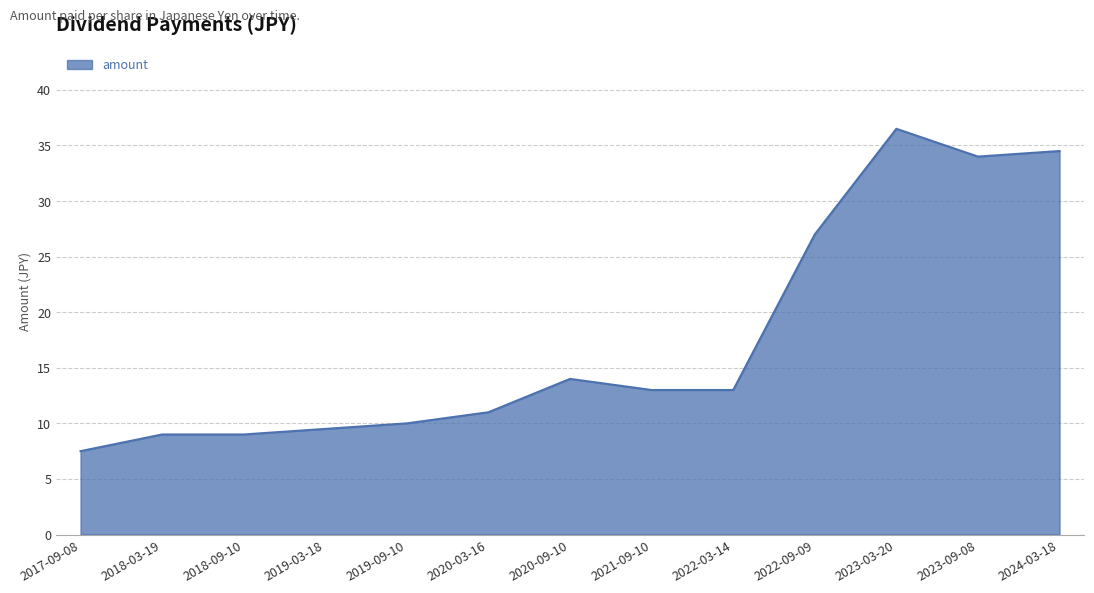

What is the approximate value at 2022-09-09?

27.0